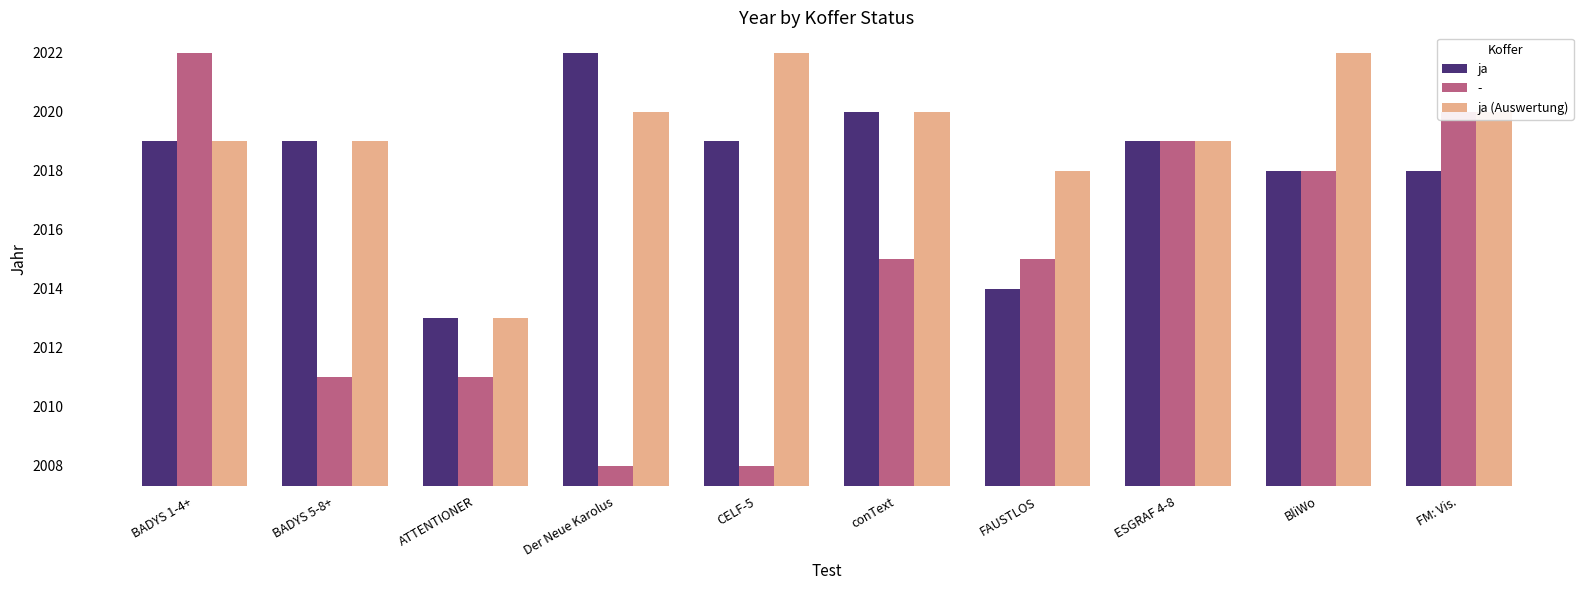

At which category is the sum across all series the highest?

BADYS 1-4+